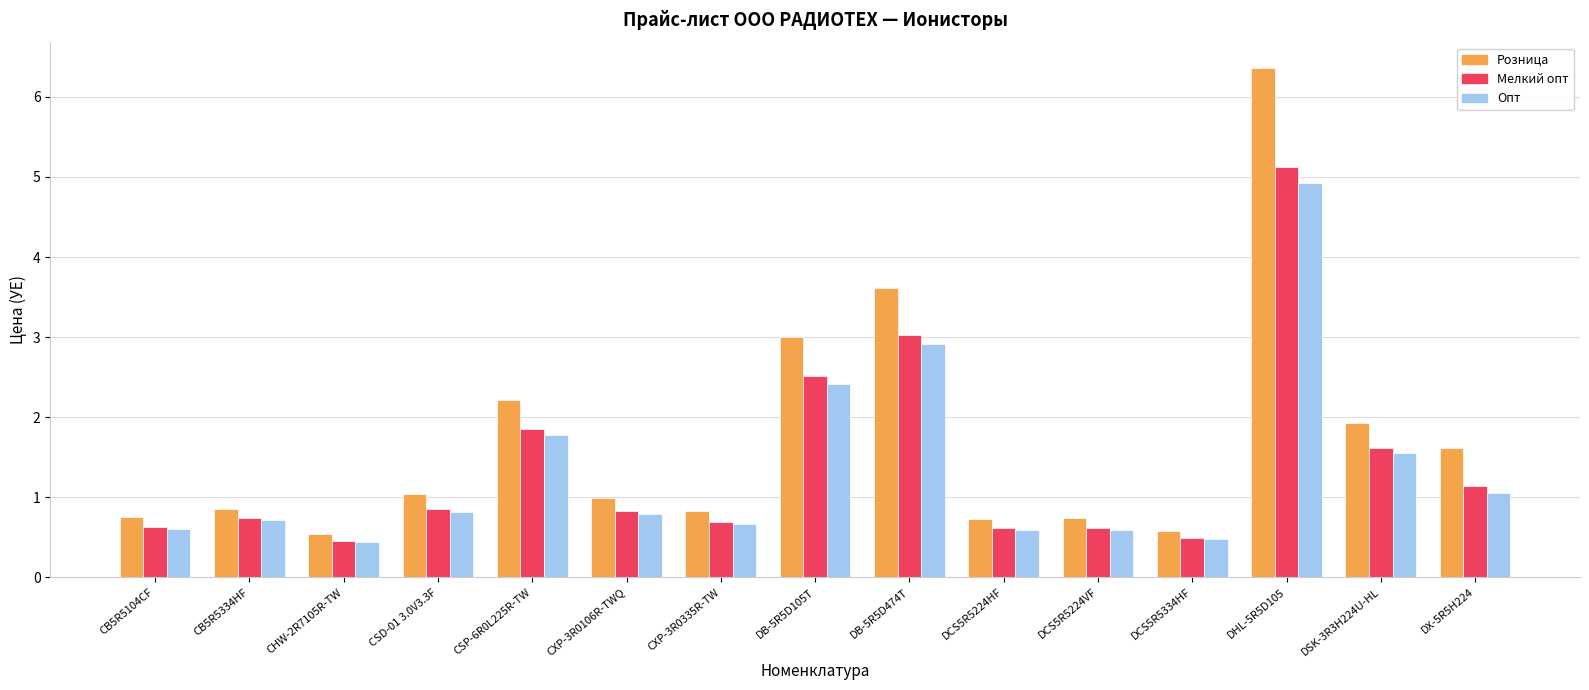

Are the bars grouped side by side (vs. stacked)?

Yes